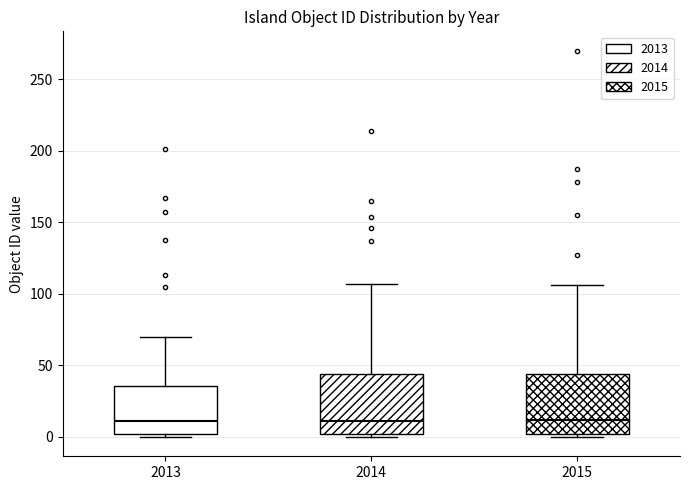

Where is the upper edge of the box at x = 2015 on the y-axis? The values are not printed on the chart, so give them approximately, as read against the axis.

45